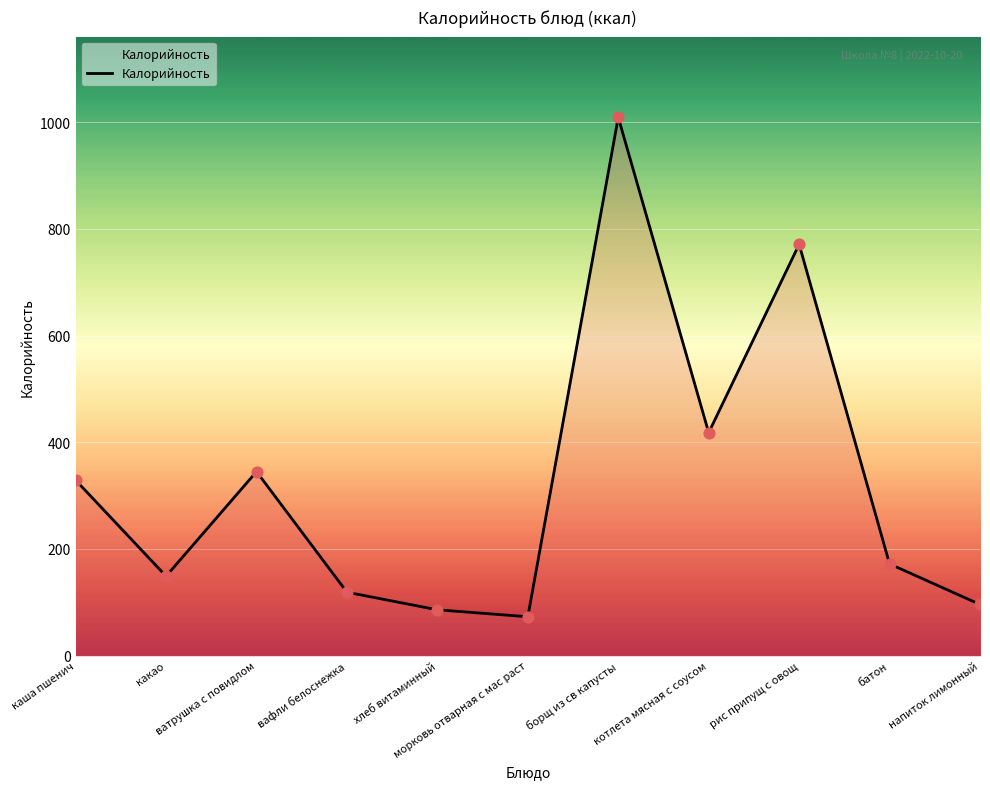

Between котлета мясная с соусом and хлеб витаминный, which is larger?

котлета мясная с соусом